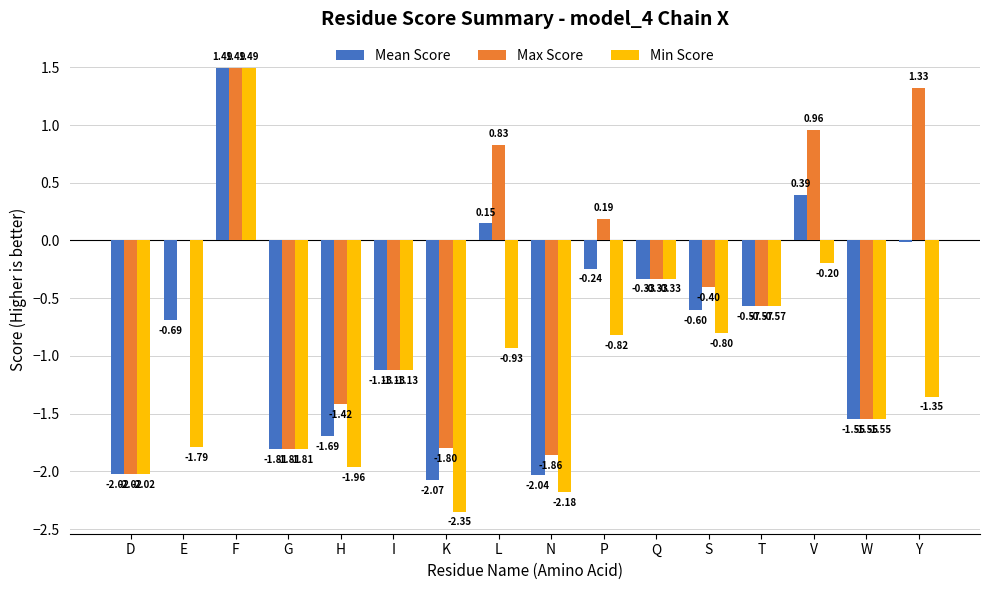

What is the total value across all series at N?

-6.1